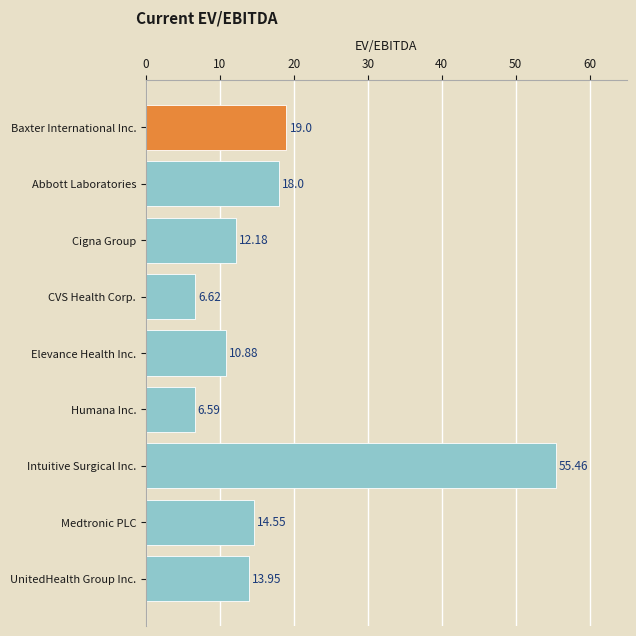

What is the label of the 7th bar from the top?

Intuitive Surgical Inc.